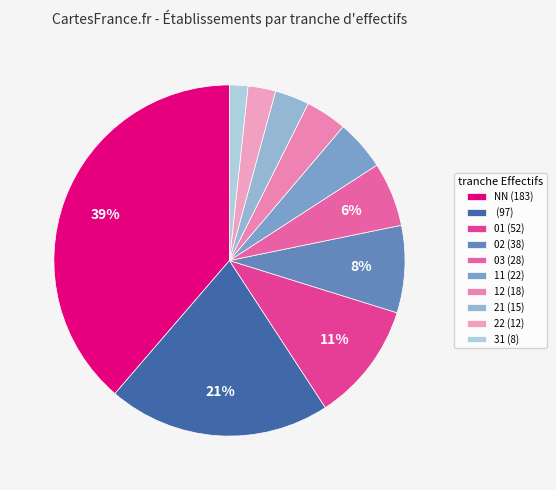

What is the smallest slice in the pie chart?

31 (8)